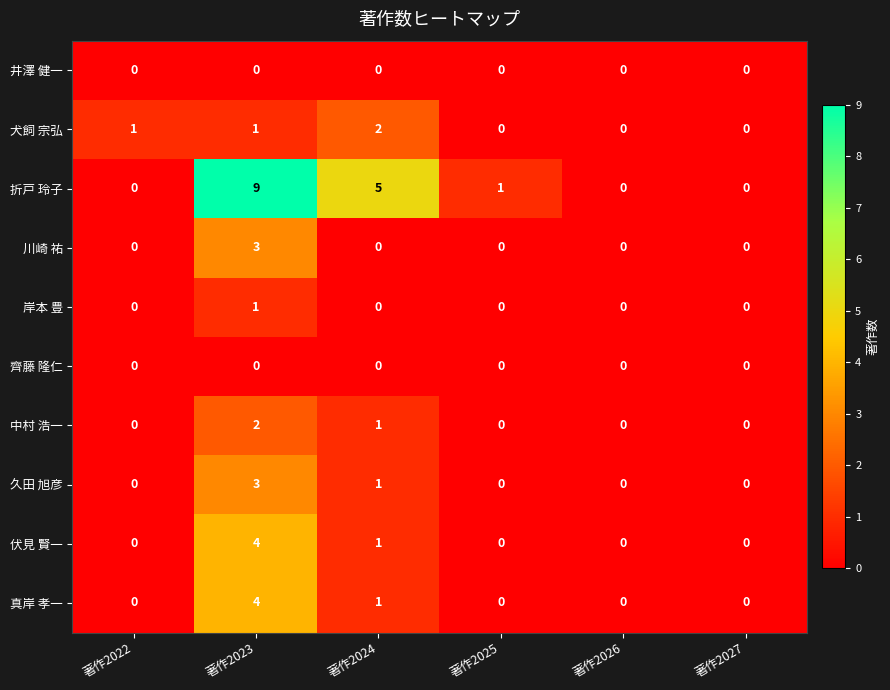

Is it true that 岸本 豊 equals 1 at 著作2022?

False